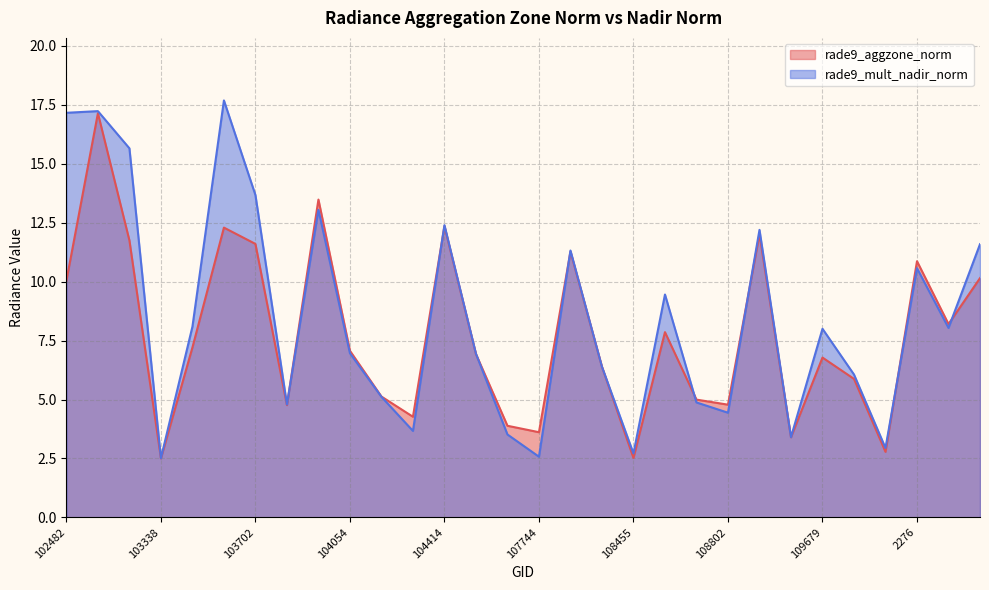

How many interior local peaks does the rade9_mult_nadir_norm series have?

9